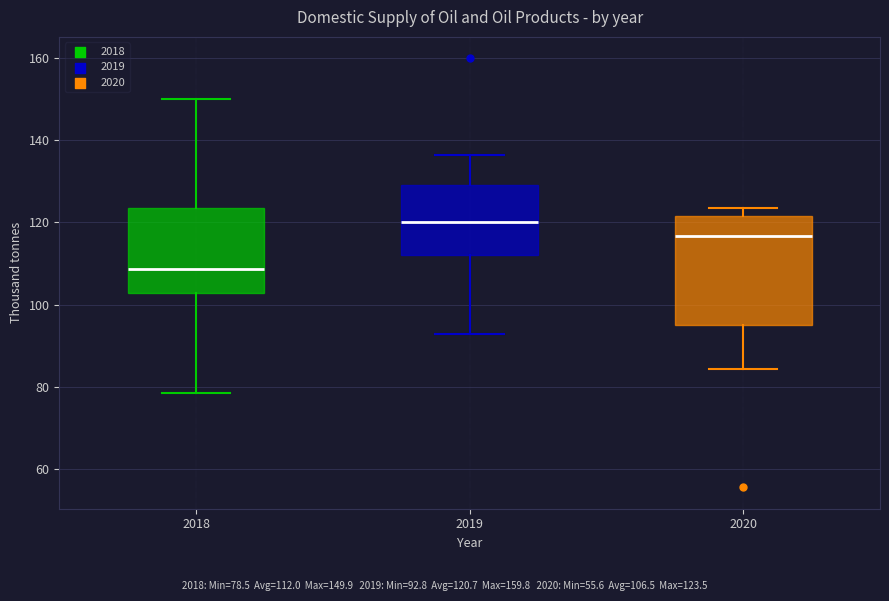

Where does the lower whisker of the box at x = 2018 end on the y-axis? The values are not printed on the chart, so give them approximately, as read against the axis.

78